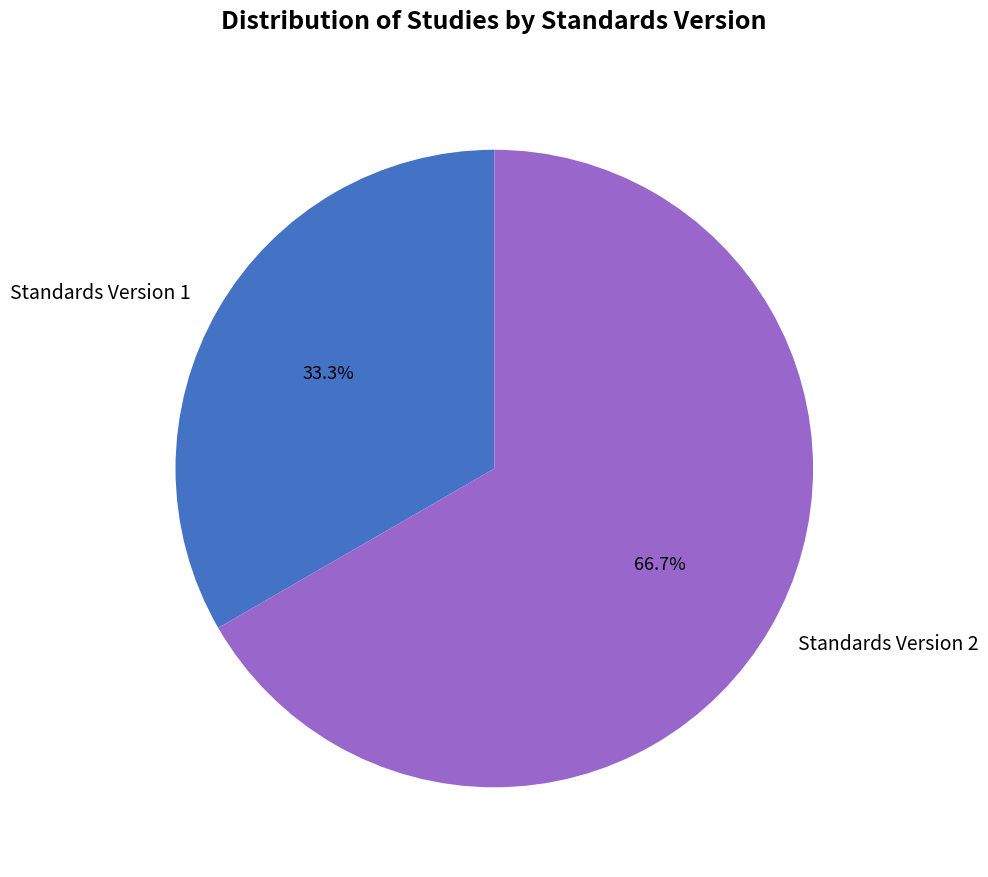

Count the number of slices in the pie.

2